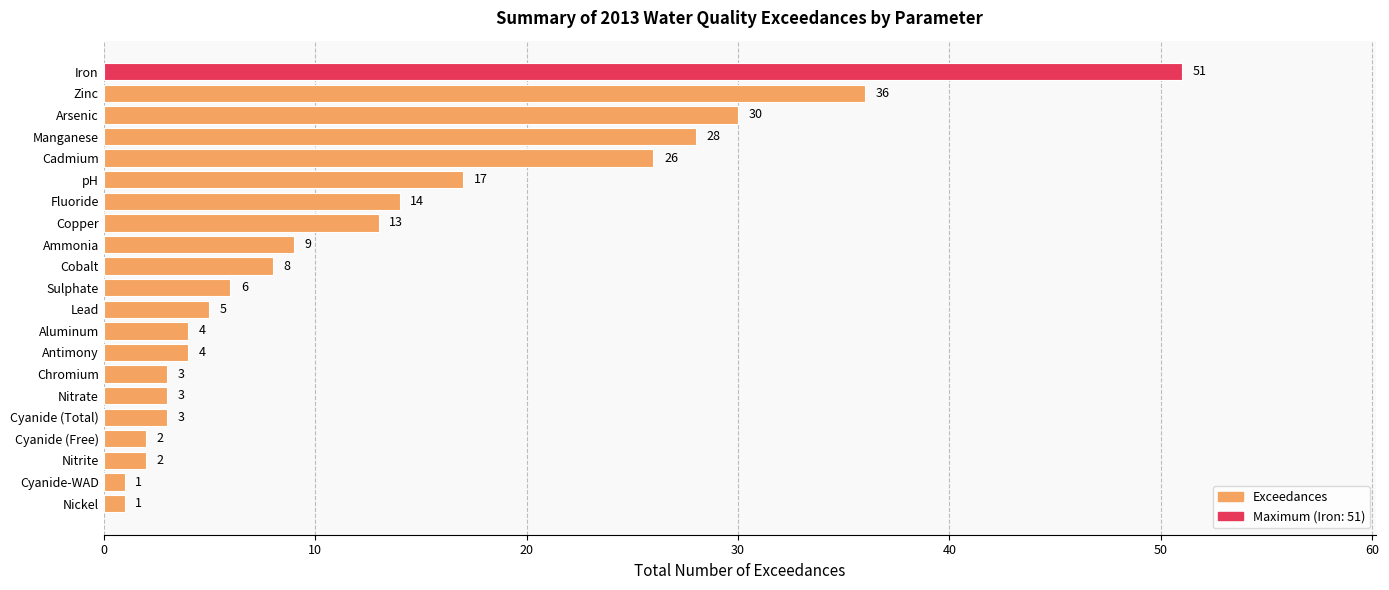

Reading bottom to top, extract all data points from this chart.

1	1	2	2	3	3	3	4	4	5	6	8	9	13	14	17	26	28	30	36	51